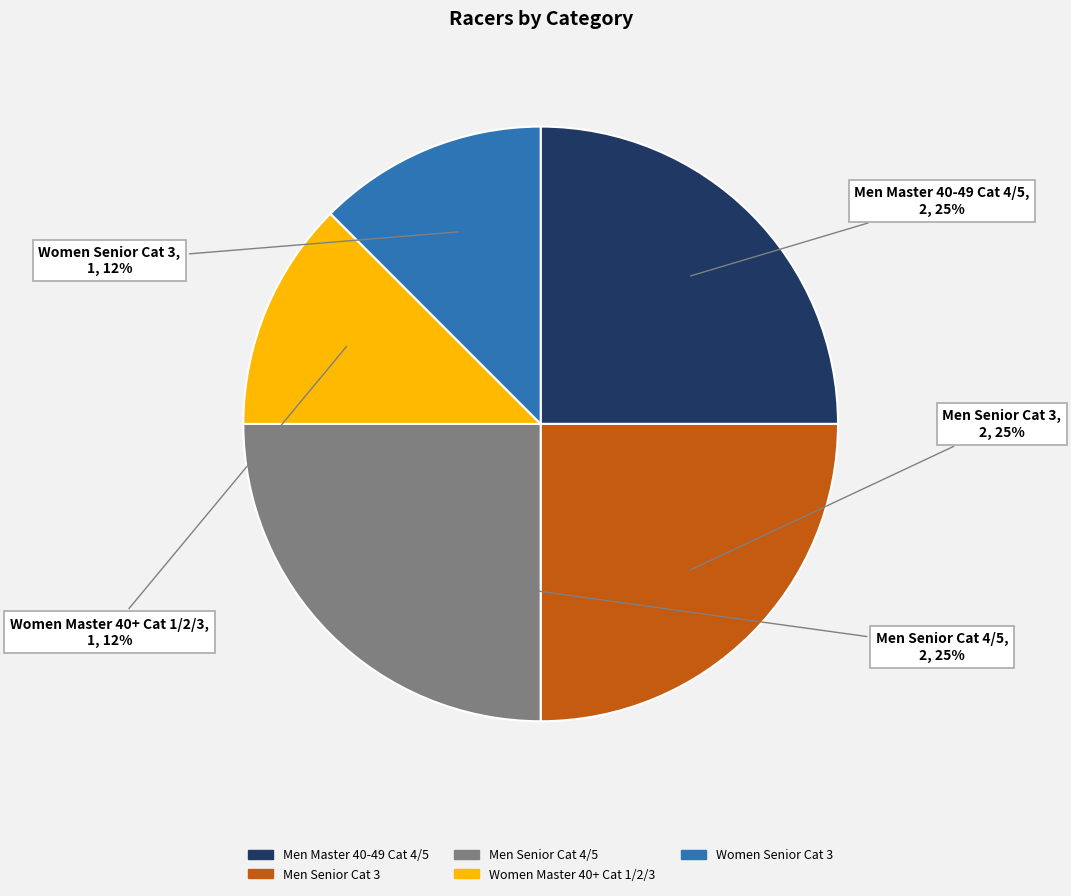

The Men Master 40-49 Cat 4/5 slice represents 15% of the pie. True or false?

False